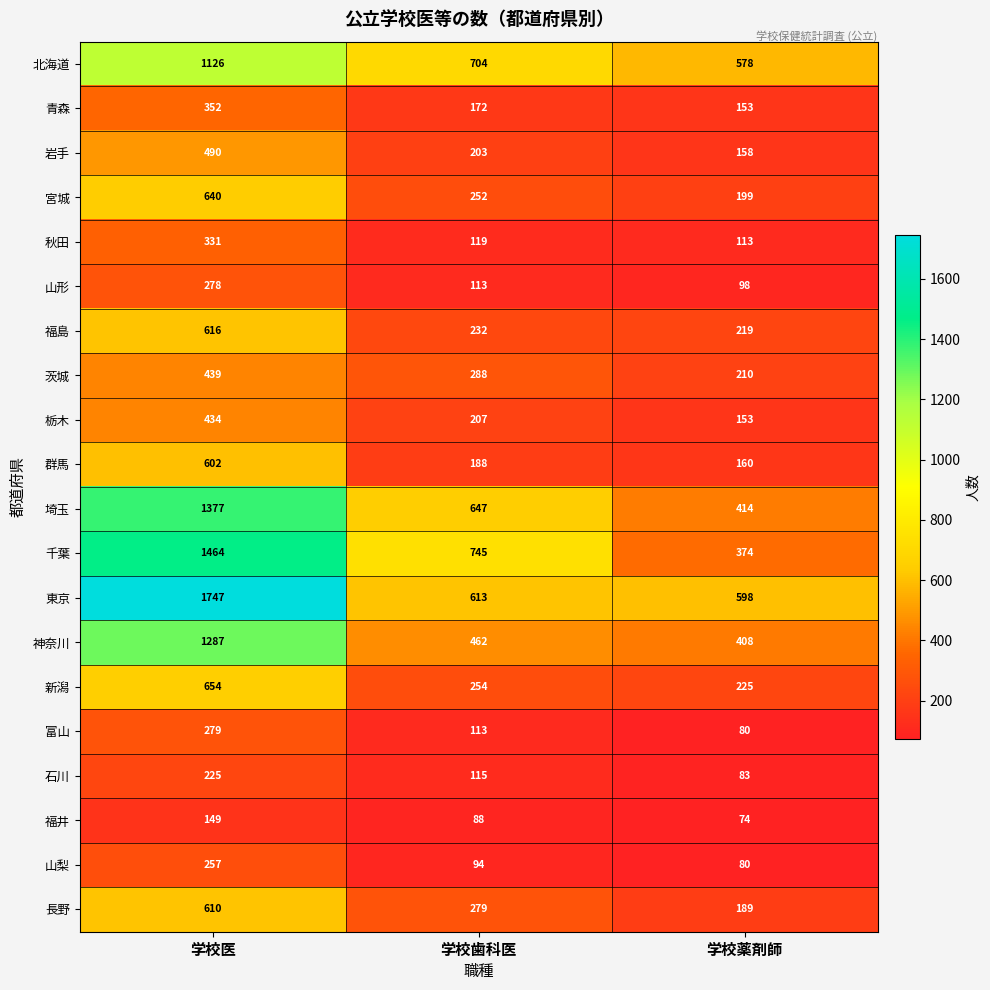

At which category is the sum across all series the highest?

学校医